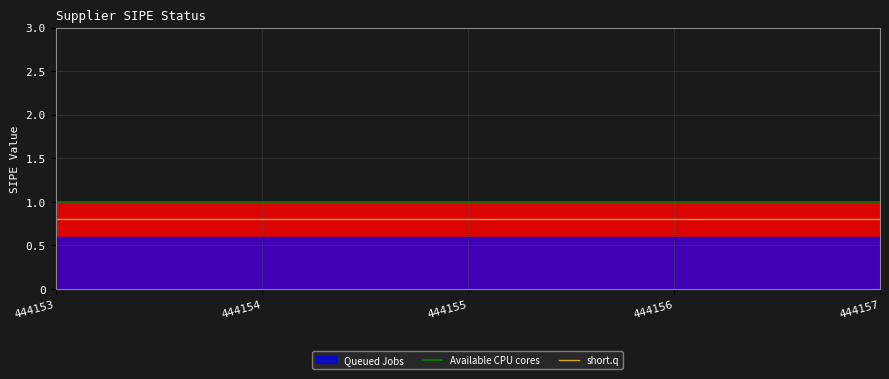

What is the approximate value of Available CPU cores at 444154?

1.0